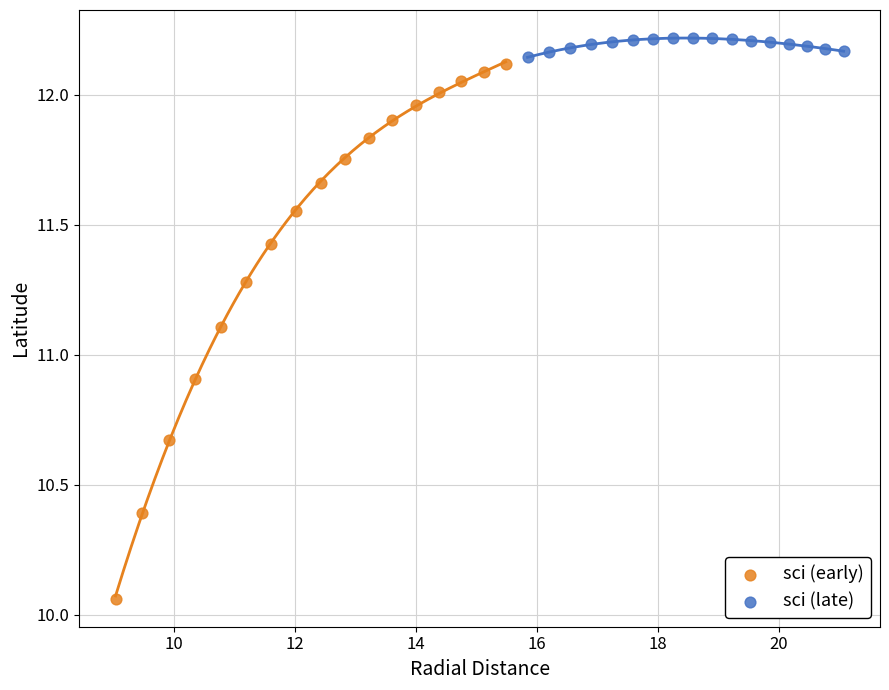

Which series has the widest spread of Y values?

sci (early)